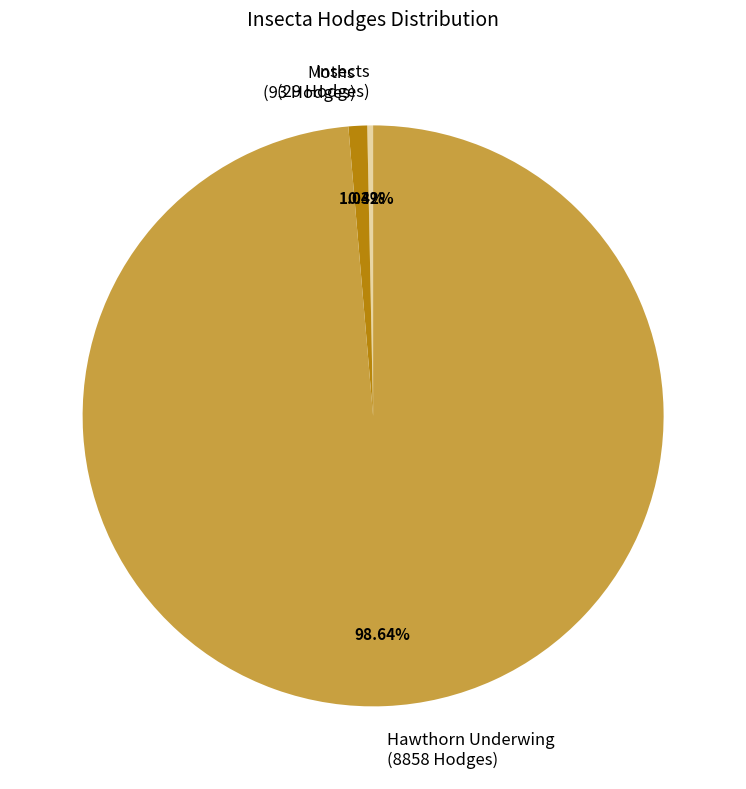

What is the majority slice?

Hawthorn Underwing